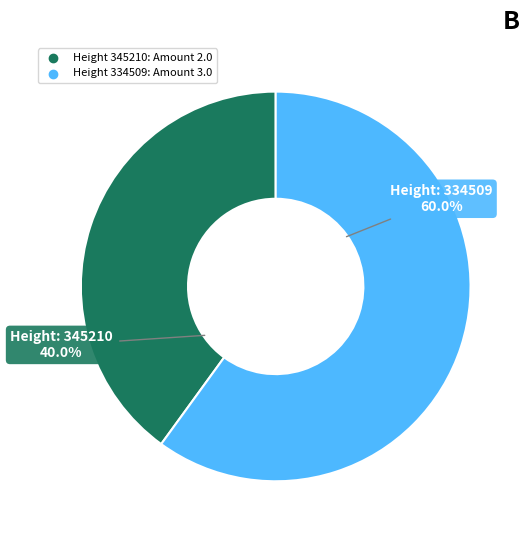

Is there a majority slice in this chart?

Yes